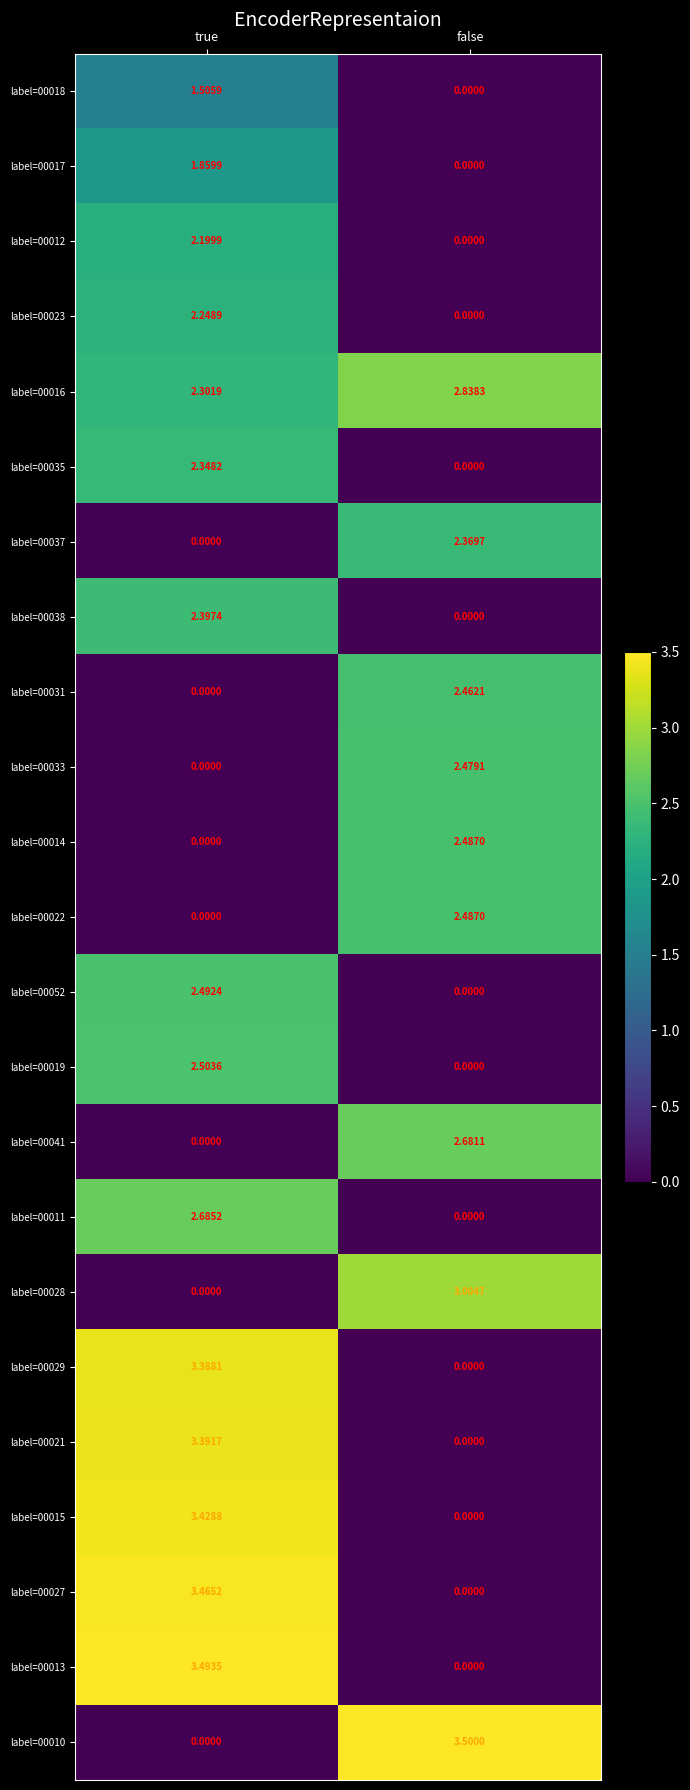

Rank the categories by label=00022 value from lowest to highest.

true, false